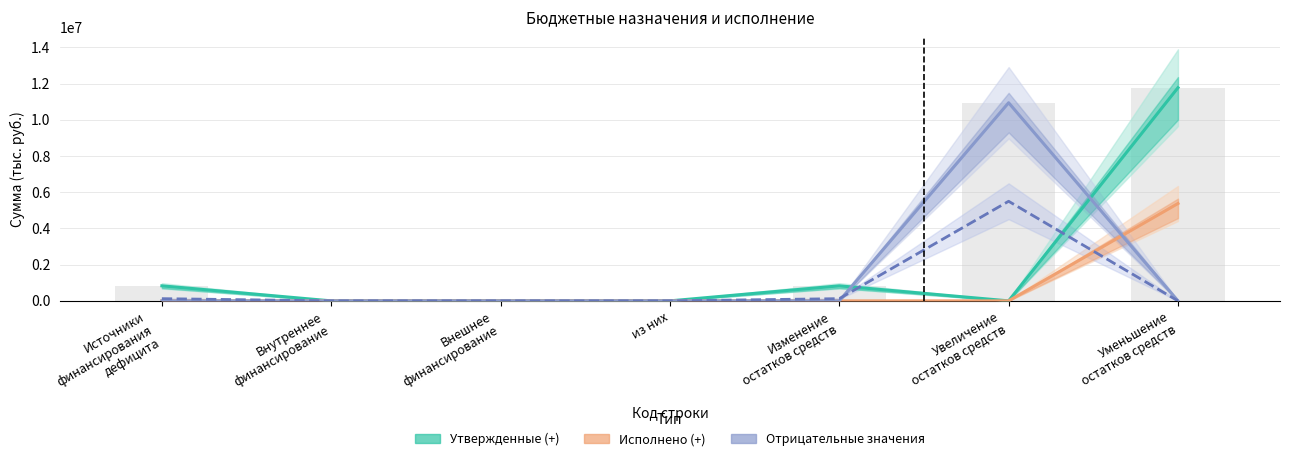

At which category is the sum across all series the highest?

Уменьшение
остатков средств